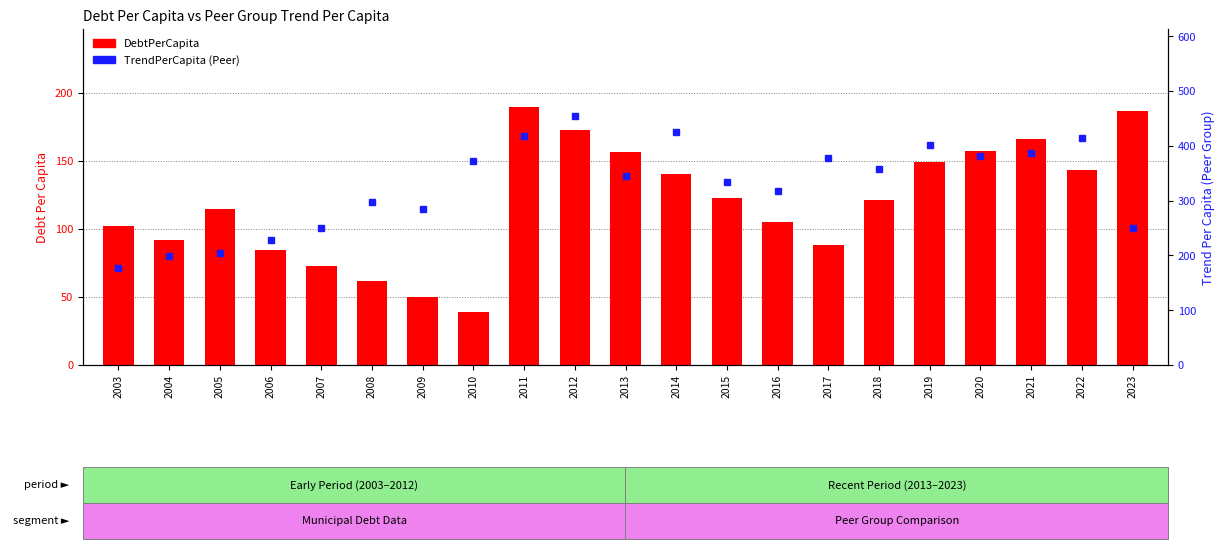

What is the sum of all DebtPerCapita values?

2515.2